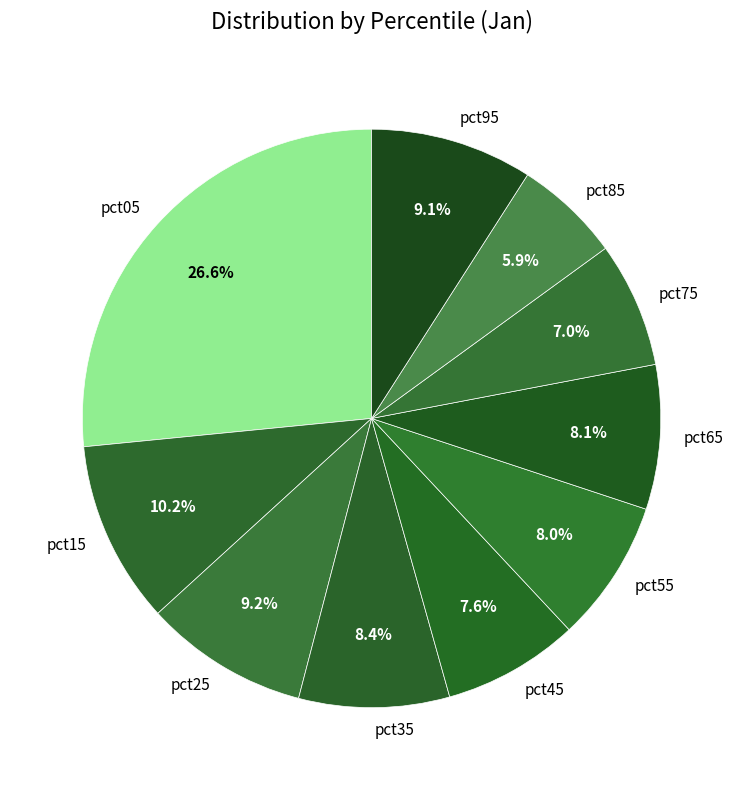

To the nearest percent, what is the difference between the pct05 and pct85 slice percentages?

21%